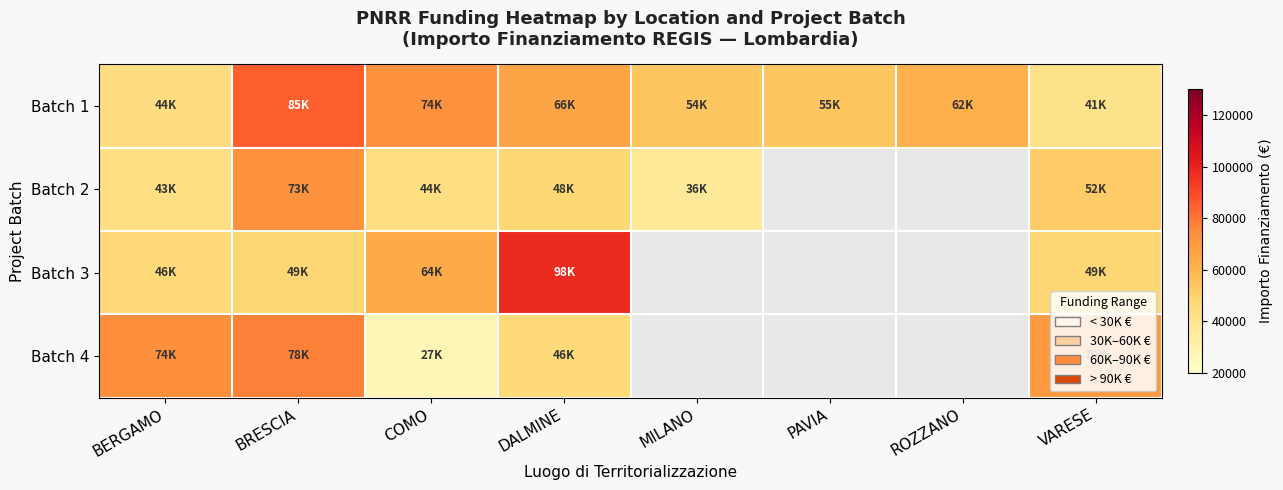

Rank the categories by Batch 1 value from lowest to highest.

VARESE, BERGAMO, MILANO, PAVIA, ROZZANO, DALMINE, COMO, BRESCIA